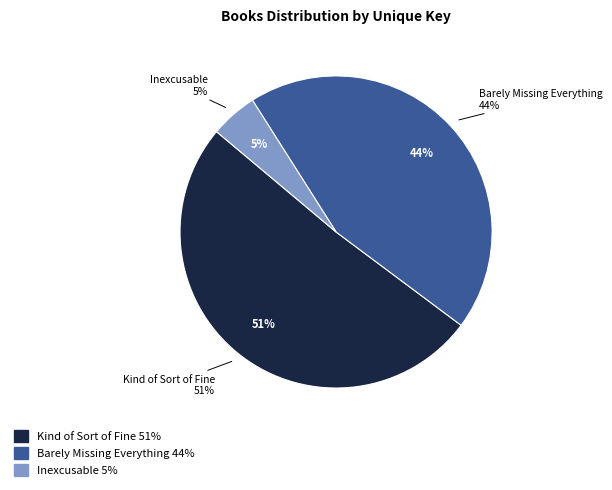

How many slices are in this pie chart?

3